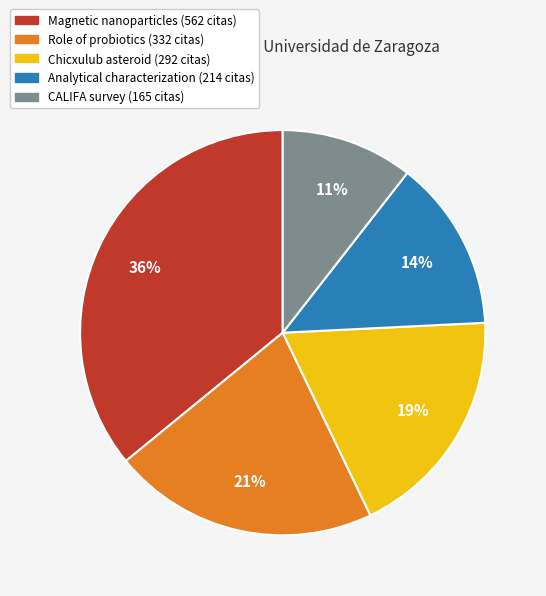

Is there any slice that represents more than half of the pie?

No